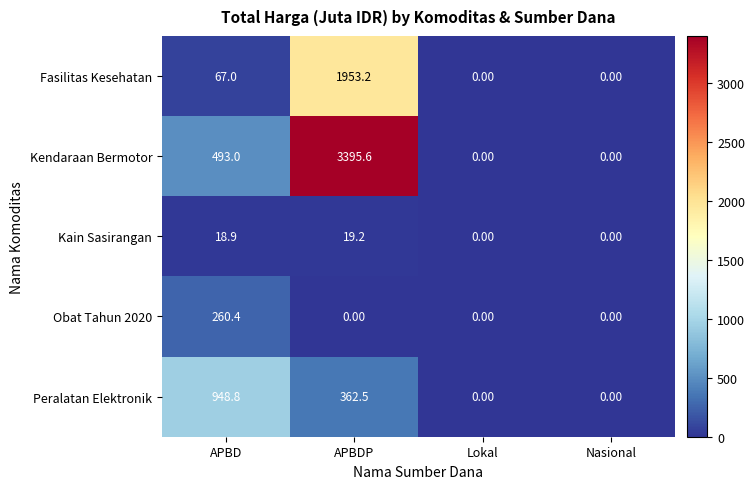

Which series has the largest total across all categories?

Kendaraan Bermotor